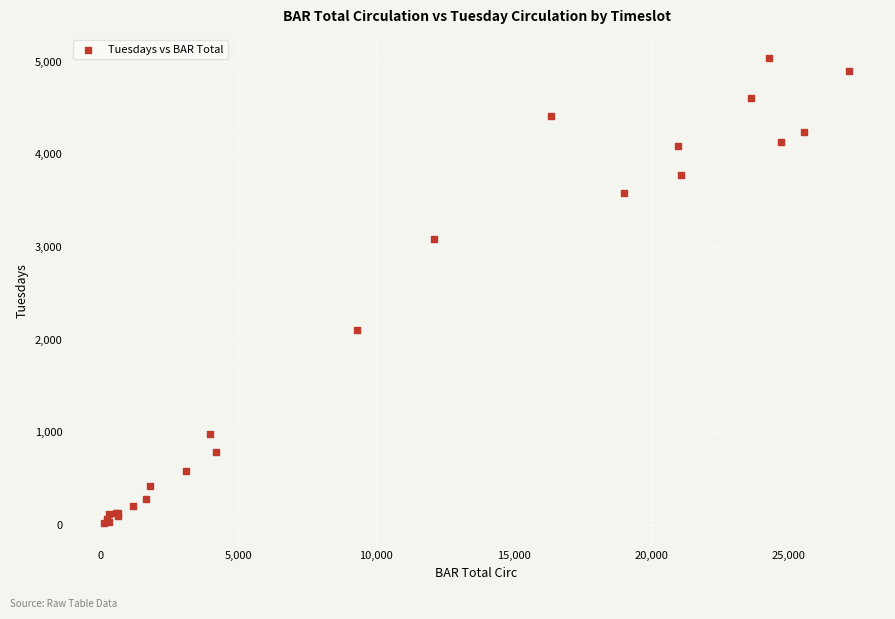

What Y value in the scatter plot is closest to 2528?

2100